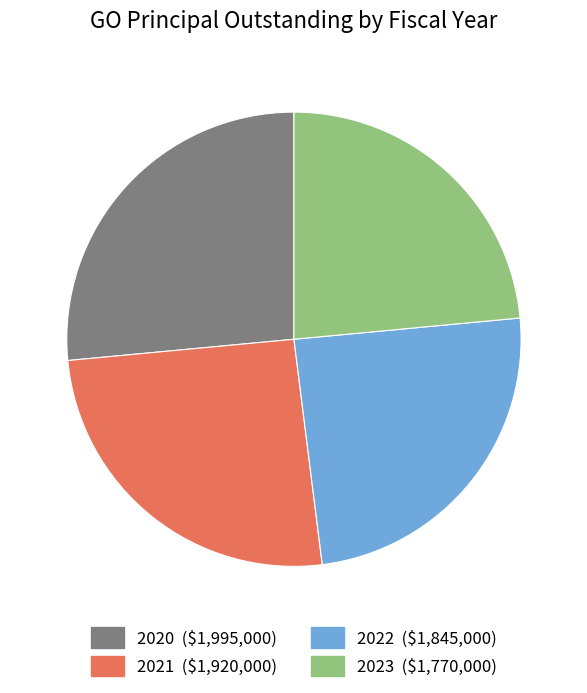

Between 2022 and 2023, which is larger?

2022